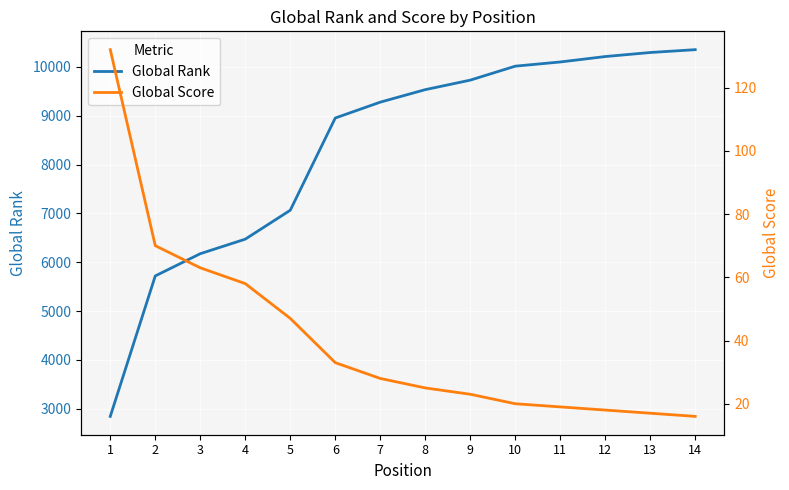

Which series has the widest spread of values?

Global Rank